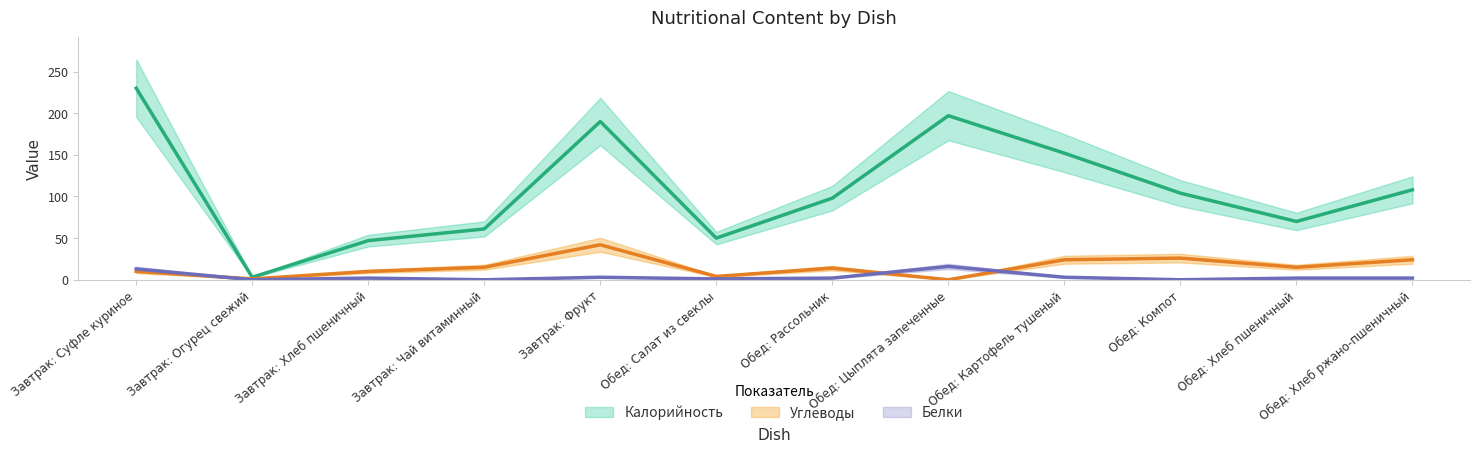

What is the maximum value for Углеводы?

42